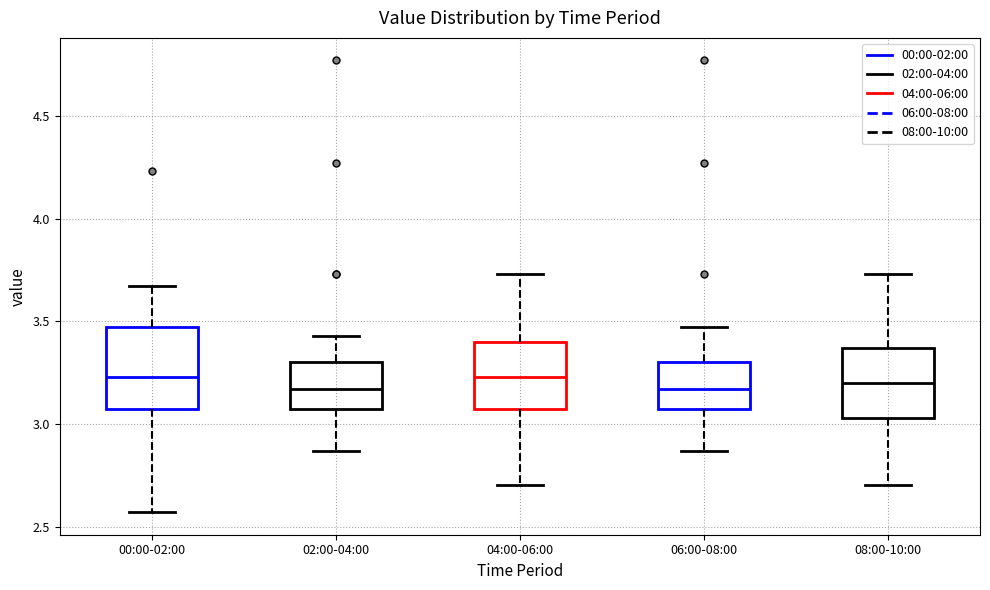

Reading left to right, transcribe this box plot: for each box, give where its median line is, the range the box spans, and where its two whiskers end, as read against the y-axis. The values are not printed on the chart, so give them approximately, as read against the axis.

00:00-02:00: median 3.25, box 3.05 to 3.45, whiskers 2.55 to 3.65
02:00-04:00: median 3.15, box 3.05 to 3.30, whiskers 2.85 to 3.45
04:00-06:00: median 3.25, box 3.05 to 3.40, whiskers 2.70 to 3.75
06:00-08:00: median 3.15, box 3.05 to 3.30, whiskers 2.85 to 3.45
08:00-10:00: median 3.20, box 3.05 to 3.35, whiskers 2.70 to 3.75